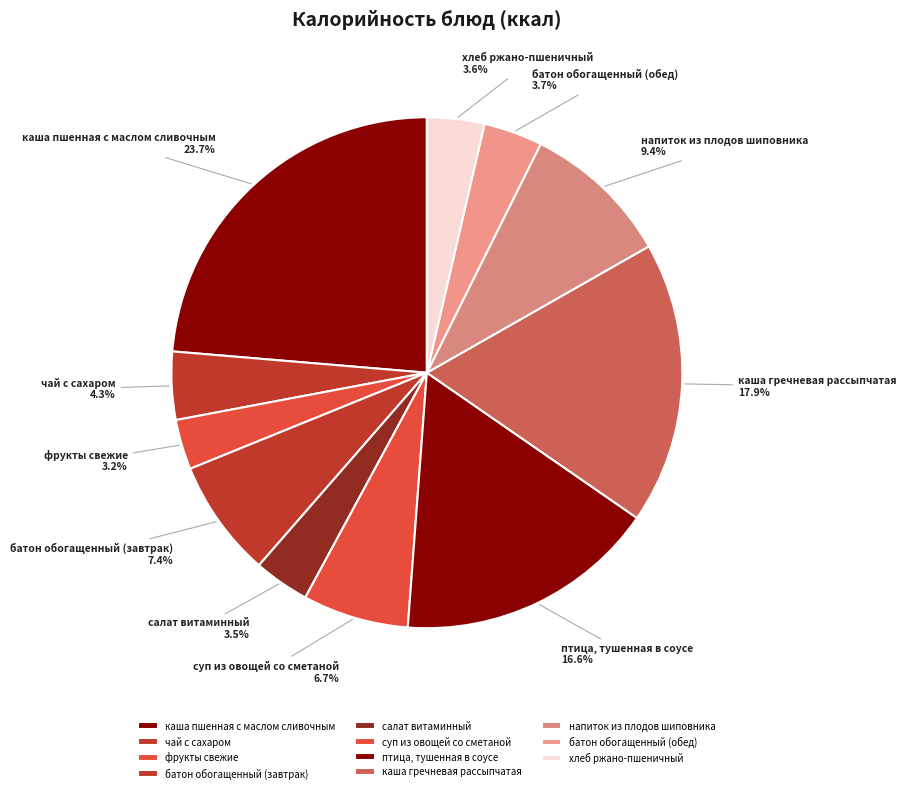

Does any single category account for the majority?

No